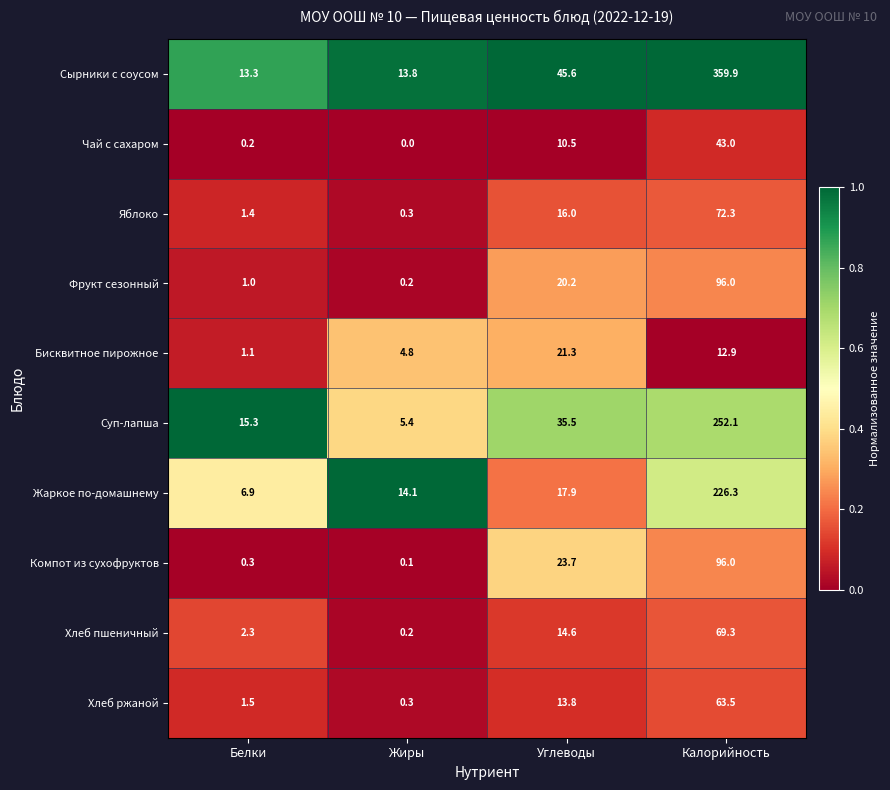

Which series has the widest spread of values?

Сырники с соусом